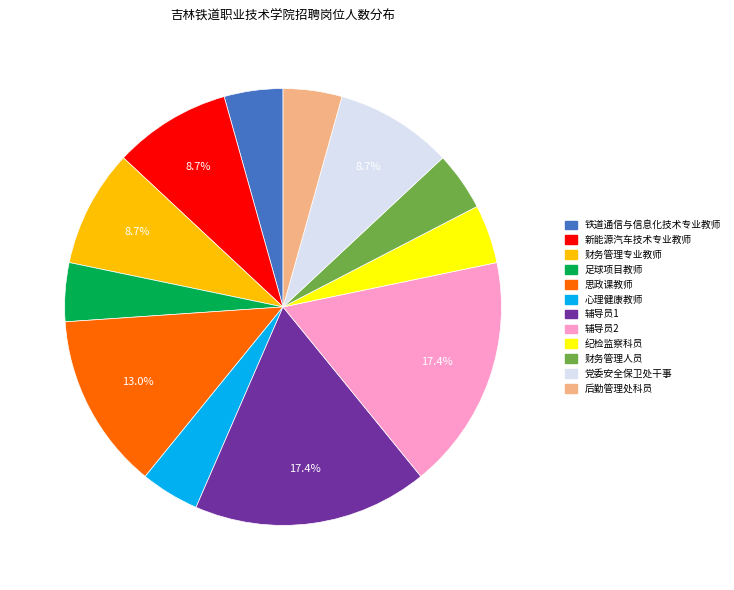

Is there any slice that represents more than half of the pie?

No